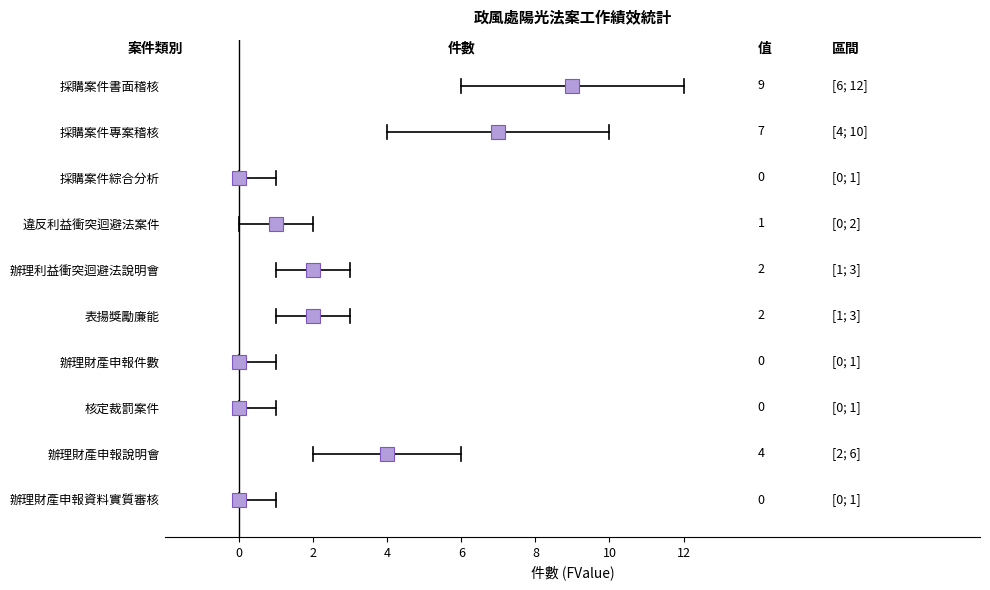

Reading right to left, list all the values displayed in this chart.

0	4	0	0	2	2	1	0	7	9